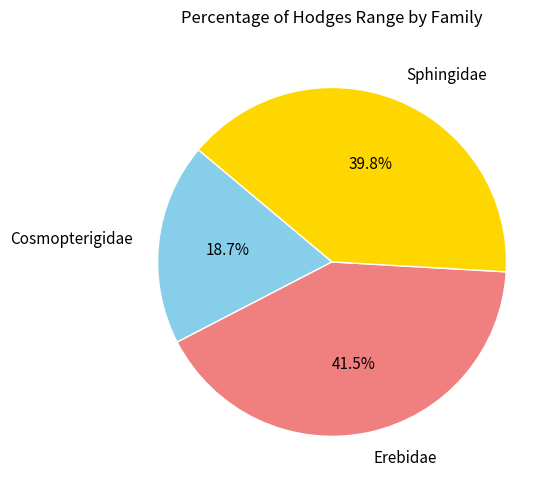

Is the sum of Sphingidae and Erebidae greater than half?

Yes